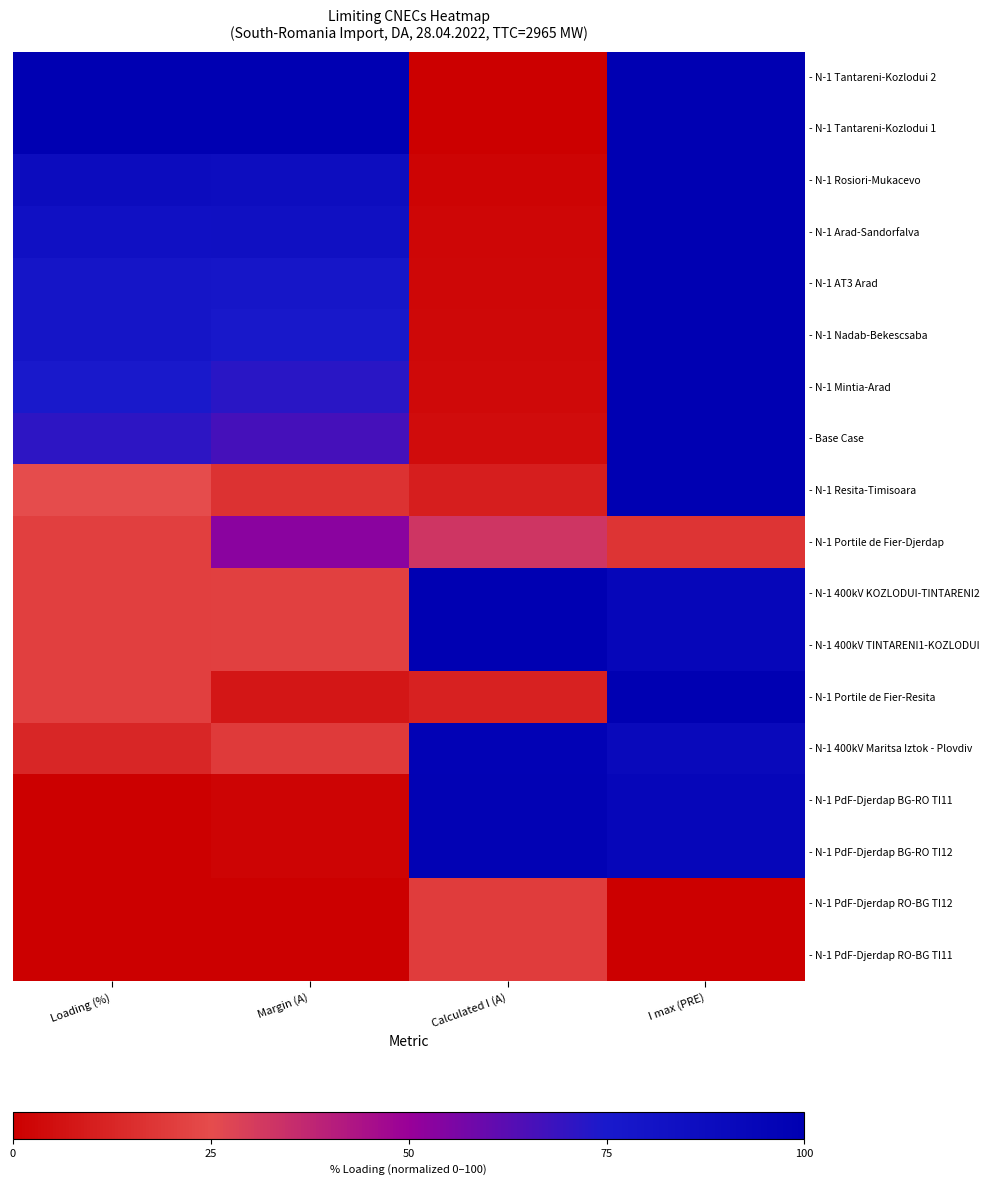

Reading left to right, list all the values displayed in this chart.

- N-1 Tantareni-Kozlodui 2: Loading (%)=100.0	Margin (A)=100.0	Calculated I (A)=0.0	I max (PRE)=100.0
- N-1 Tantareni-Kozlodui 1: Loading (%)=100.0	Margin (A)=100.0	Calculated I (A)=0.0	I max (PRE)=100.0
- N-1 Rosiori-Mukacevo: Loading (%)=87.5	Margin (A)=87.1	Calculated I (A)=1.6	I max (PRE)=100.0
- N-1 Arad-Sandorfalva: Loading (%)=83.3	Margin (A)=83.7	Calculated I (A)=2.0	I max (PRE)=100.0
- N-1 AT3 Arad: Loading (%)=79.2	Margin (A)=77.9	Calculated I (A)=2.7	I max (PRE)=100.0
- N-1 Nadab-Bekescsaba: Loading (%)=79.2	Margin (A)=76.3	Calculated I (A)=2.9	I max (PRE)=100.0
- N-1 Mintia-Arad: Loading (%)=75.0	Margin (A)=71.6	Calculated I (A)=3.5	I max (PRE)=100.0
- Base Case: Loading (%)=70.8	Margin (A)=66.3	Calculated I (A)=4.1	I max (PRE)=100.0
- N-1 Resita-Timisoara: Loading (%)=25.0	Margin (A)=16.6	Calculated I (A)=10.1	I max (PRE)=100.0
- N-1 Portile de Fier-Djerdap: Loading (%)=20.8	Margin (A)=52.9	Calculated I (A)=32.5	I max (PRE)=17.5
- N-1 400kV KOZLODUI-TINTARENI2: Loading (%)=20.8	Margin (A)=21.3	Calculated I (A)=100.0	I max (PRE)=93.2
- N-1 400kV TINTARENI1-KOZLODUI: Loading (%)=20.8	Margin (A)=21.3	Calculated I (A)=100.0	I max (PRE)=93.2
- N-1 Portile de Fier-Resita: Loading (%)=20.8	Margin (A)=7.6	Calculated I (A)=11.2	I max (PRE)=100.0
- N-1 400kV Maritsa Iztok - Plovdiv: Loading (%)=12.5	Margin (A)=19.2	Calculated I (A)=97.1	I max (PRE)=90.7
- N-1 PdF-Djerdap BG-RO TI11: Loading (%)=0.0	Margin (A)=1.8	Calculated I (A)=97.6	I max (PRE)=93.2
- N-1 PdF-Djerdap BG-RO TI12: Loading (%)=0.0	Margin (A)=1.8	Calculated I (A)=97.6	I max (PRE)=93.2
- N-1 PdF-Djerdap RO-BG TI12: Loading (%)=0.0	Margin (A)=0.0	Calculated I (A)=19.7	I max (PRE)=0.0
- N-1 PdF-Djerdap RO-BG TI11: Loading (%)=0.0	Margin (A)=0.0	Calculated I (A)=19.7	I max (PRE)=0.0